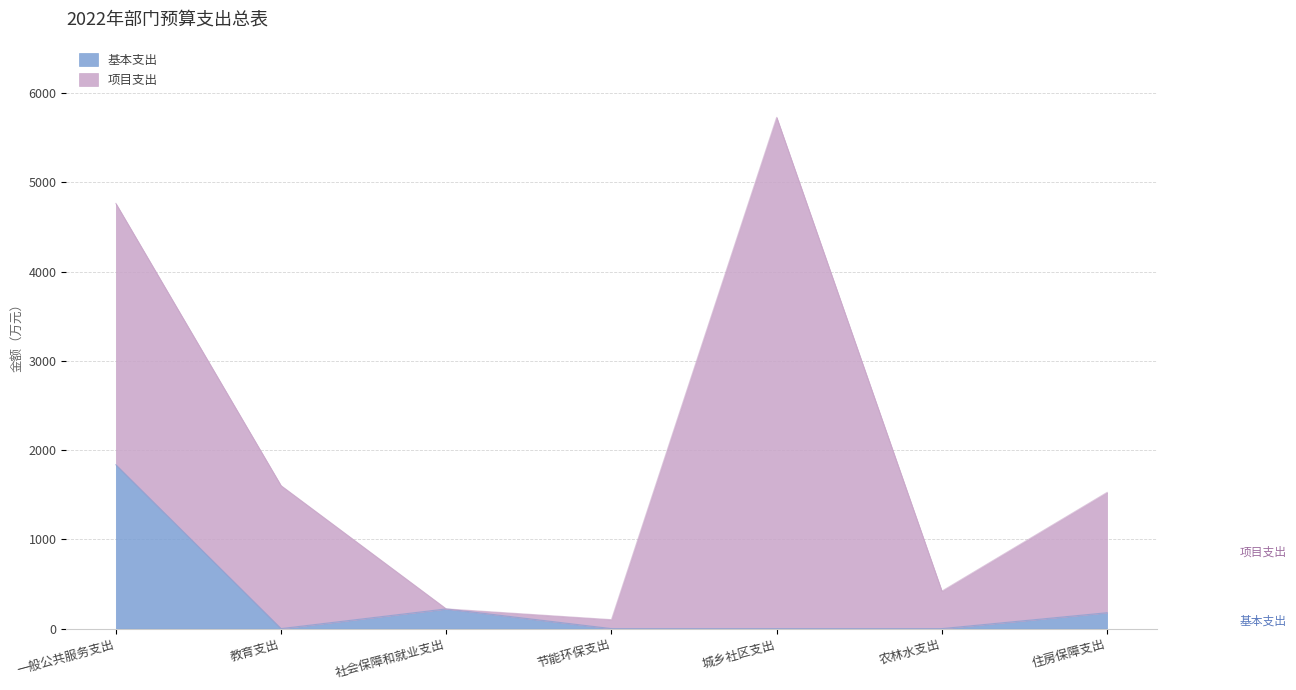

Where is the first local maximum?

社会保障和就业支出